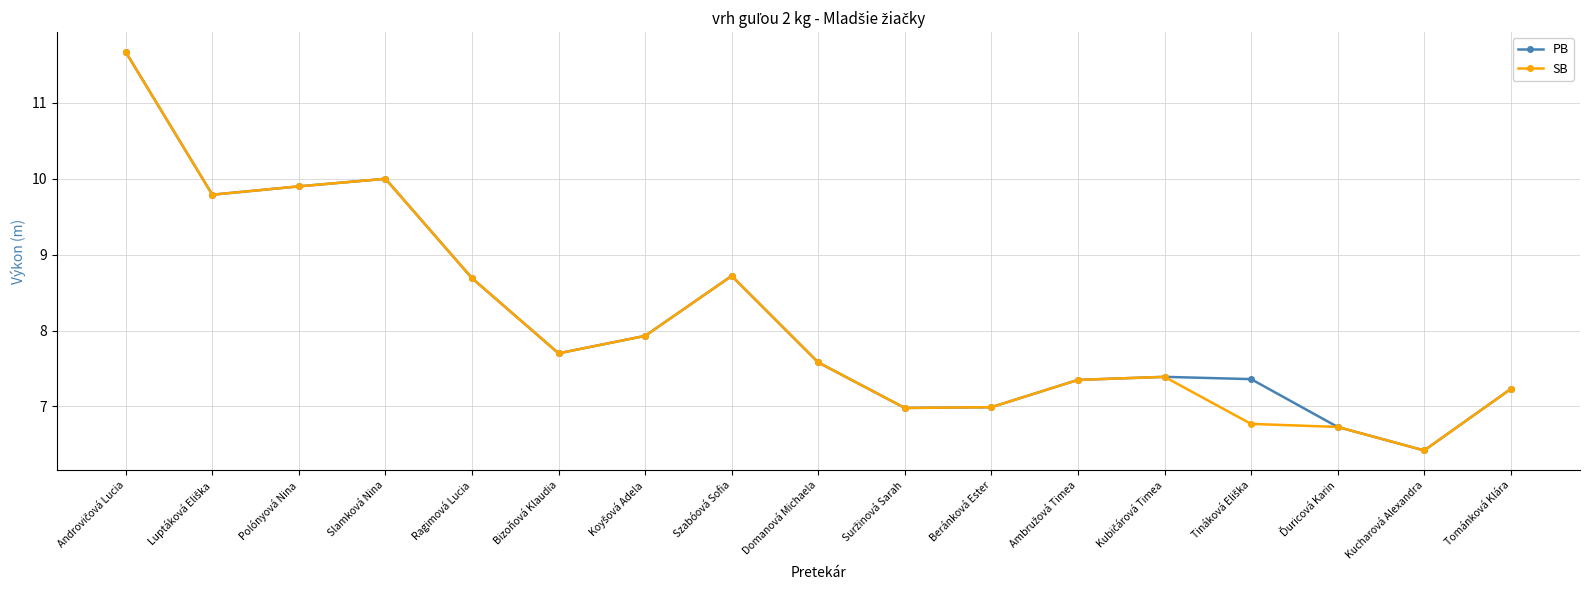

What is the highest value of the SB series?

11.7